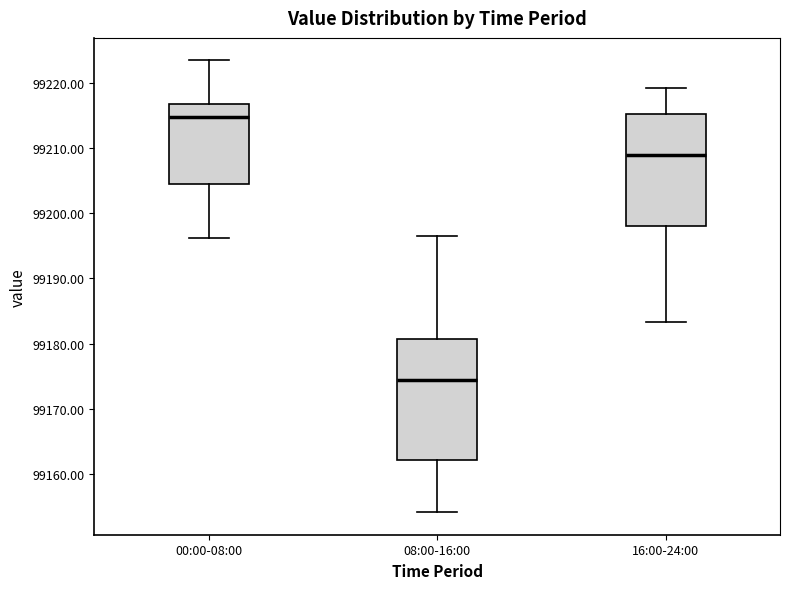

Reading left to right, read every box against the y-axis: the position of its median line, the range the box covers, and the ends of its whiskers. The values are not printed on the chart, so give them approximately, as read against the axis.

00:00-08:00: median 99215, box 99204 to 99217, whiskers 99196 to 99223
08:00-16:00: median 99174, box 99162 to 99181, whiskers 99154 to 99197
16:00-24:00: median 99209, box 99198 to 99215, whiskers 99183 to 99219